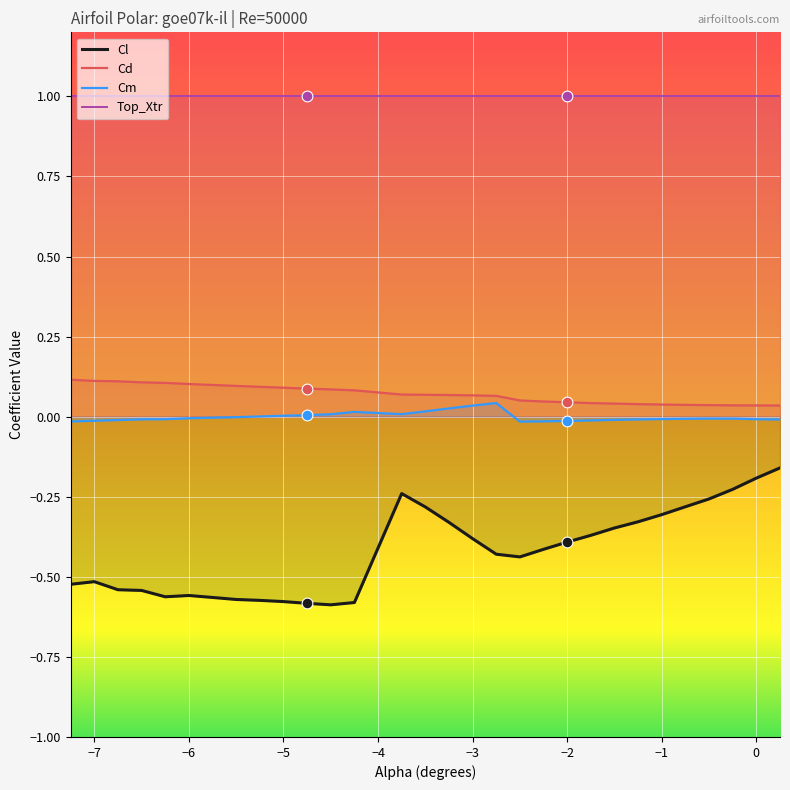

At how many categories does at least one series exceed 0?

30